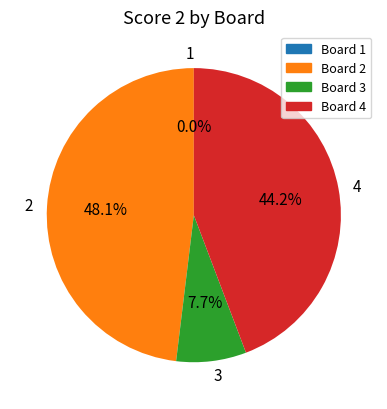

Count the number of slices in the pie.

4